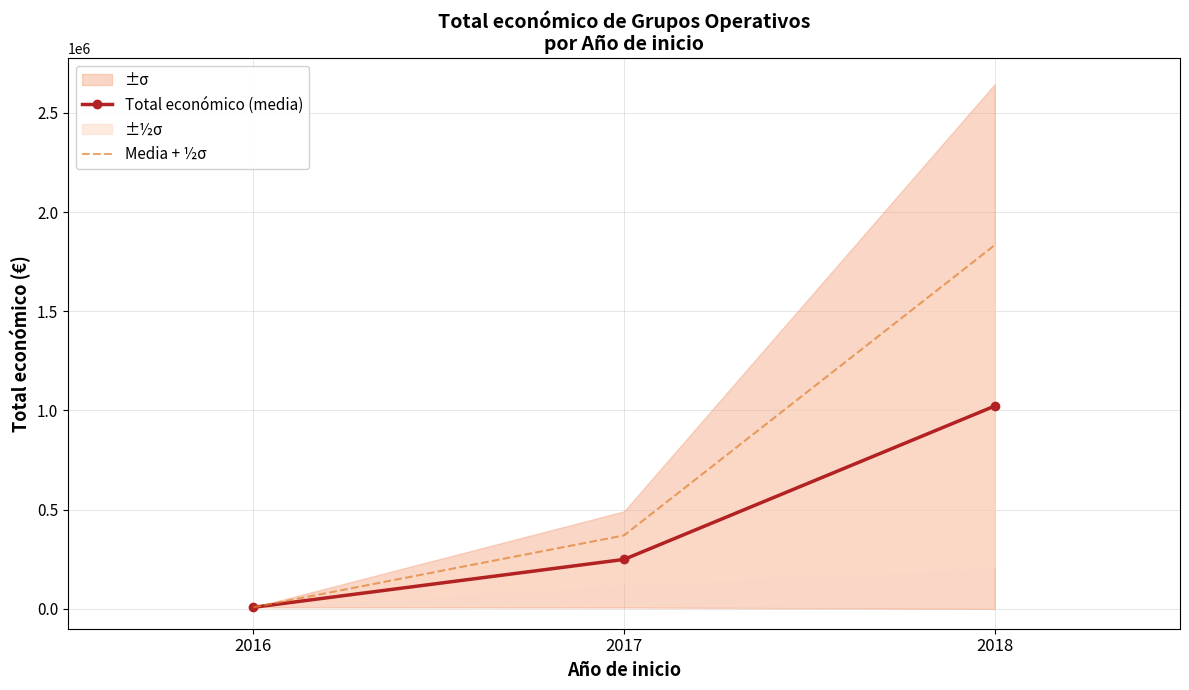

List the labels in order of Total económico (media) value, largest first.

2018, 2017, 2016